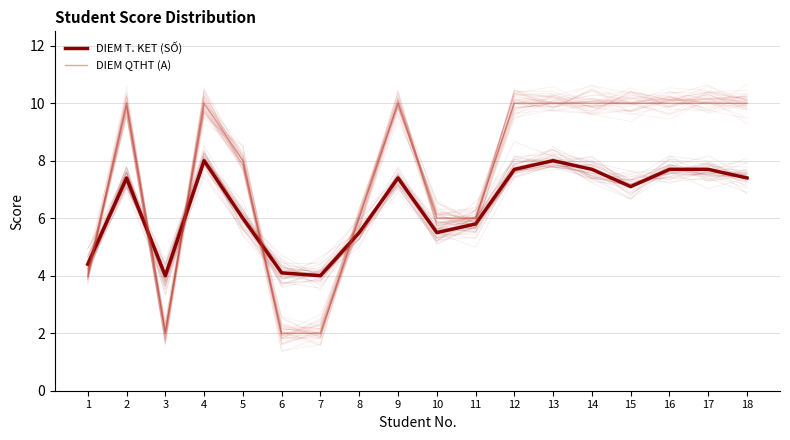

At how many categories does at least one series exceed 6?

11